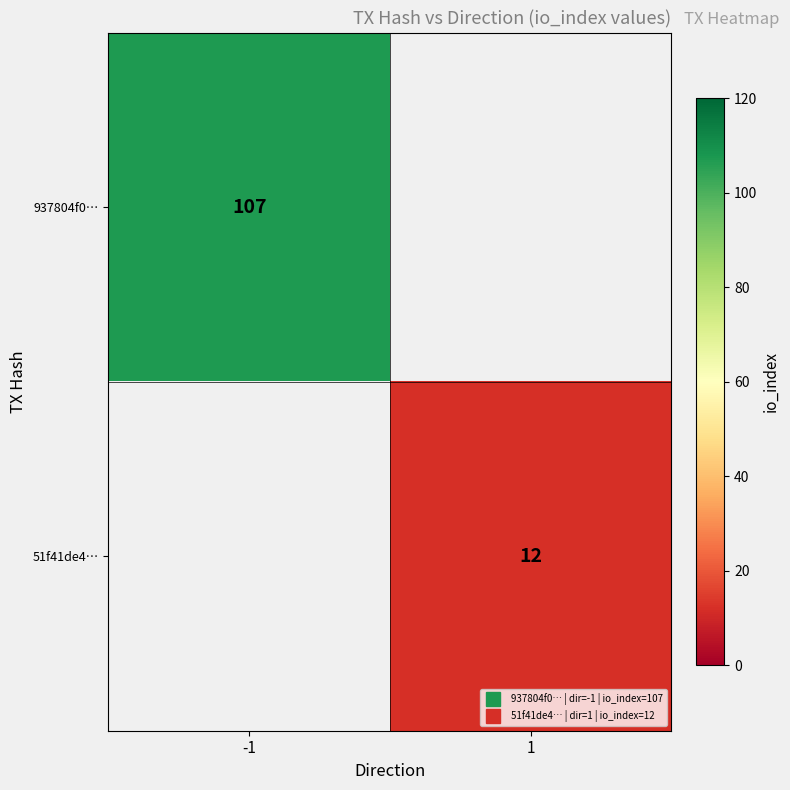

At how many categories does at least one series exceed 50?

1